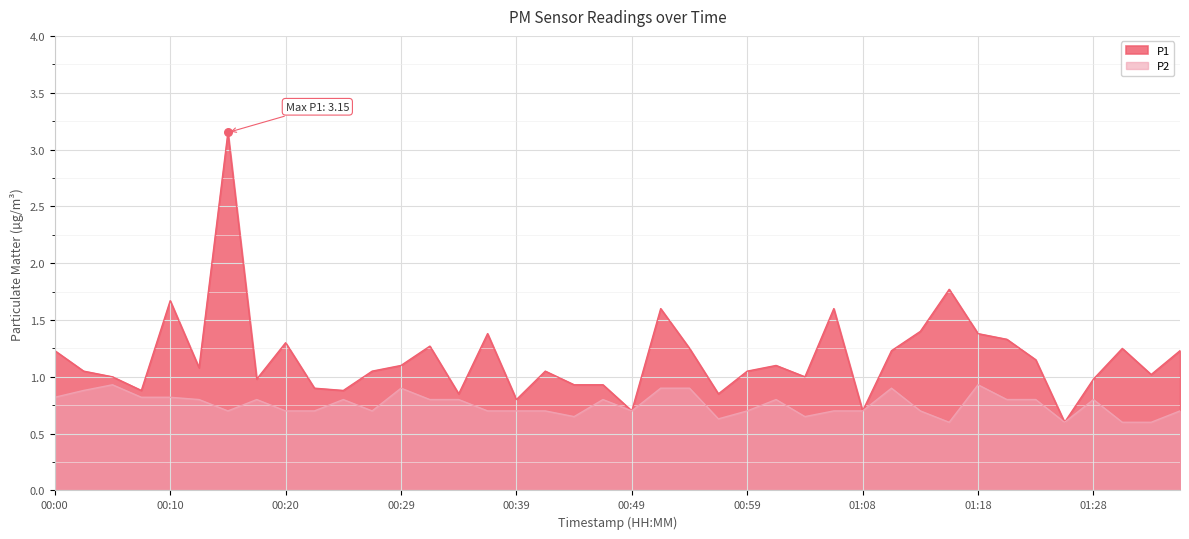

At how many categories does at least one series exceed 2?

1